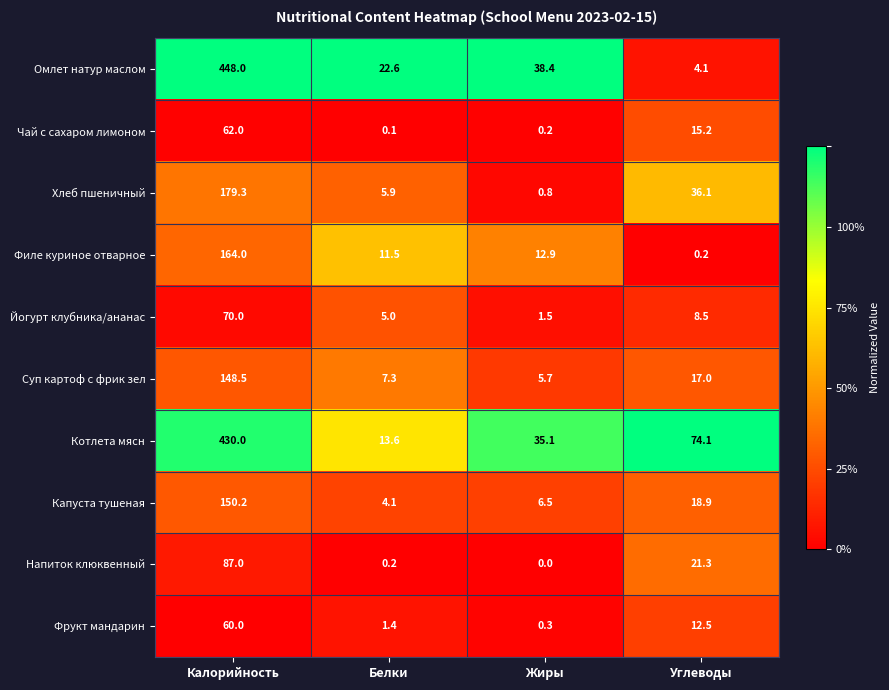

Rank the categories by Чай с сахаром лимоном value from lowest to highest.

Белки, Жиры, Углеводы, Калорийность